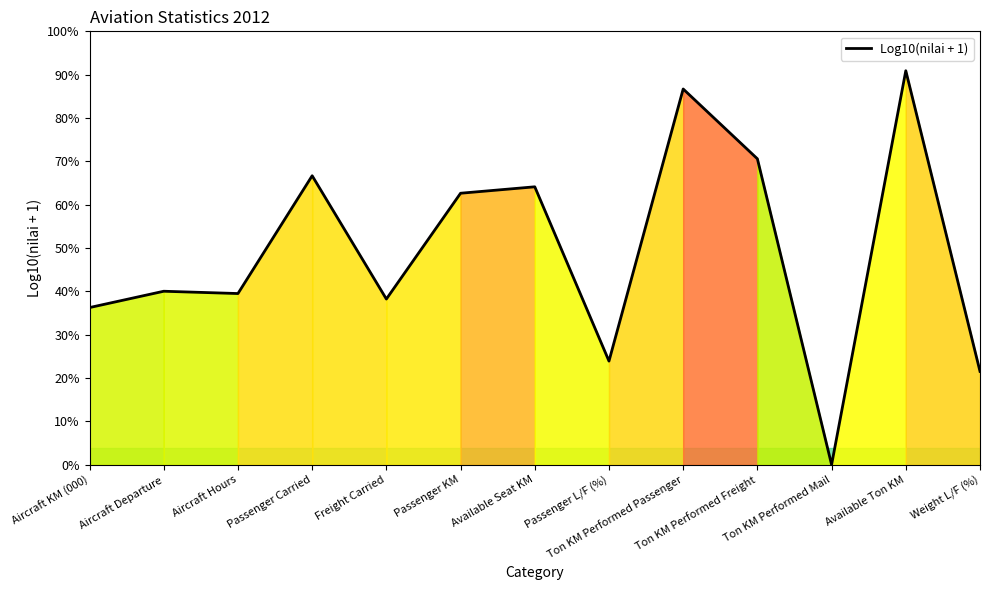

The value at Passenger L/F (%) is 1.9. True or false?

True